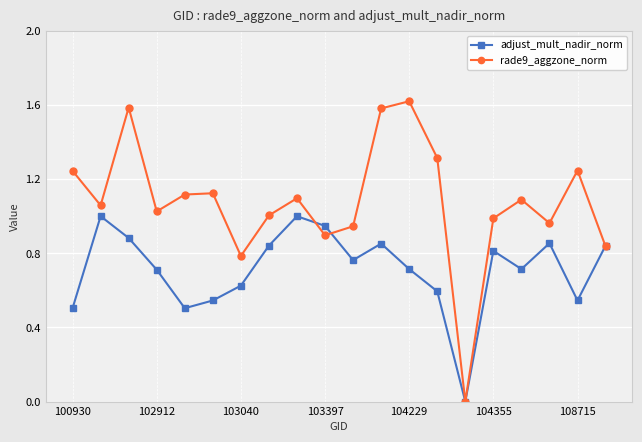

True or false: adjust_mult_nadir_norm has more than 2 points higher than both neighbors.

True